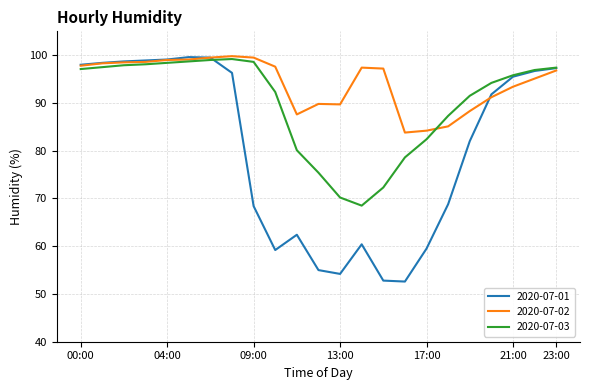

What is the maximum value shown in the chart?

99.8